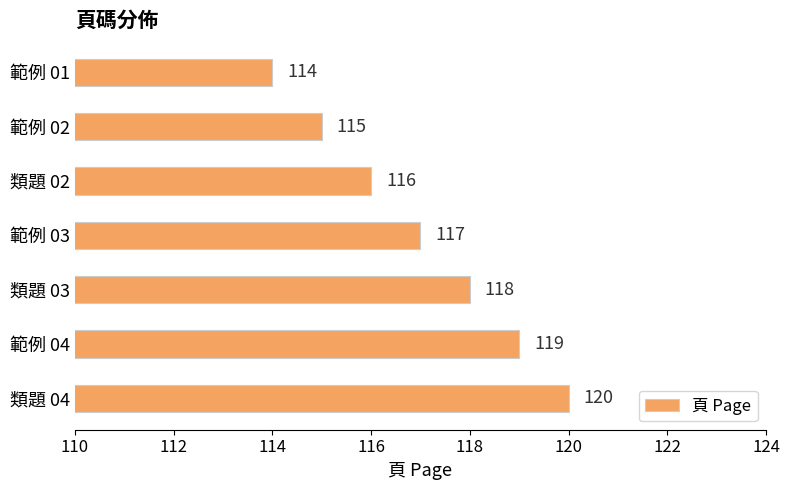

Reading bottom to top, list all the values displayed in this chart.

120	119	118	117	116	115	114